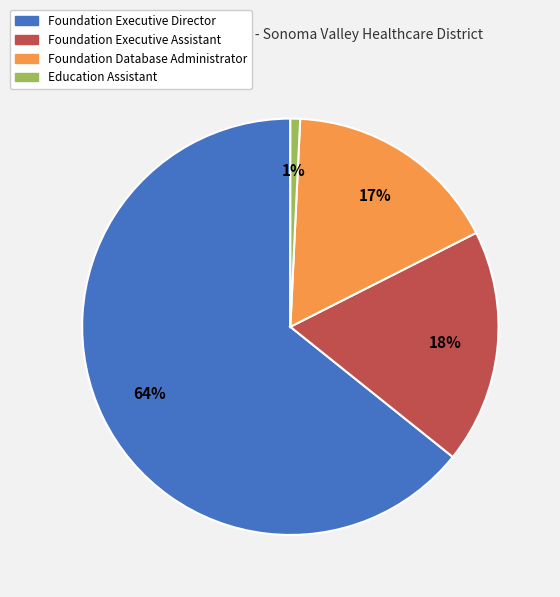

Count the number of slices in the pie.

4